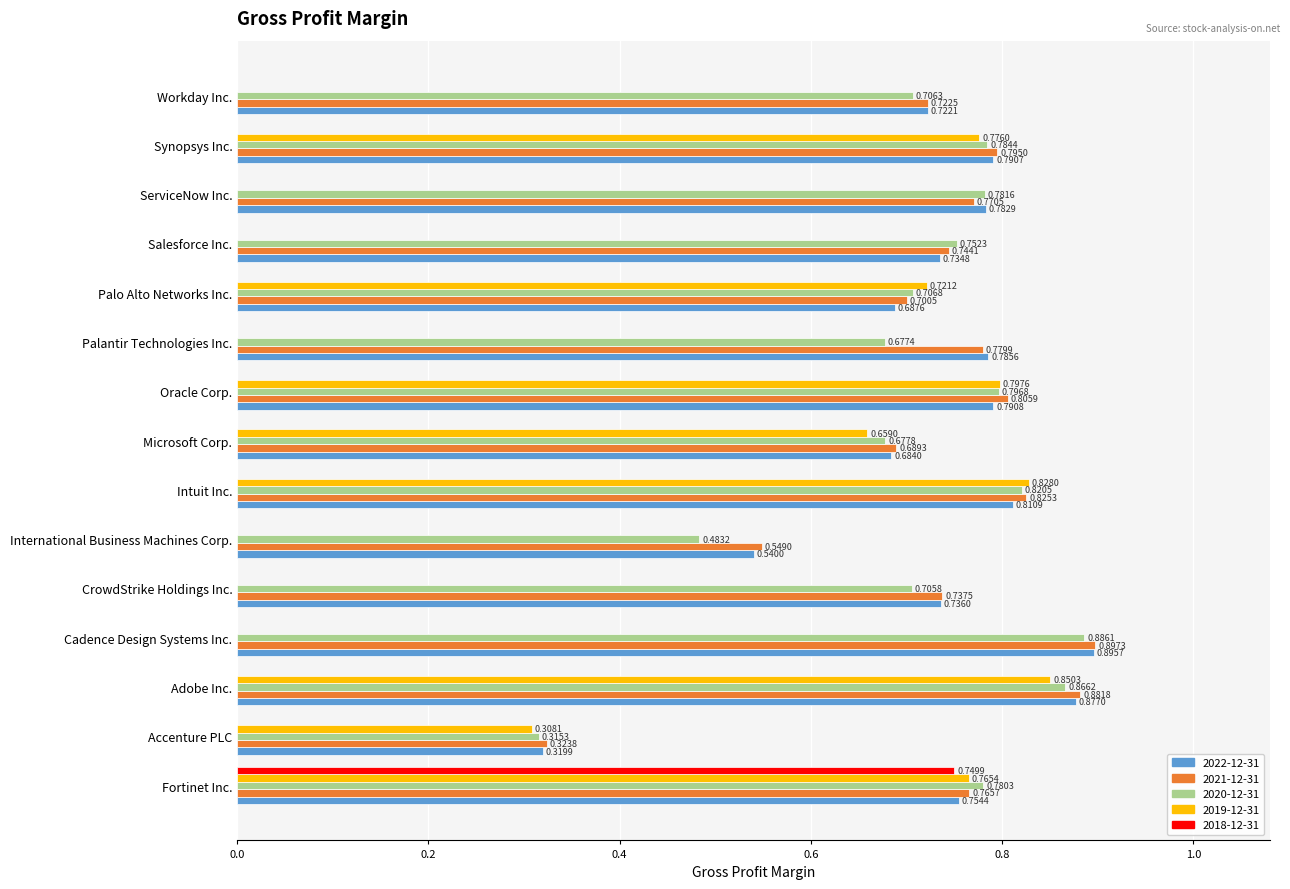

What is the total value across all series at Oracle Corp.?

3.2